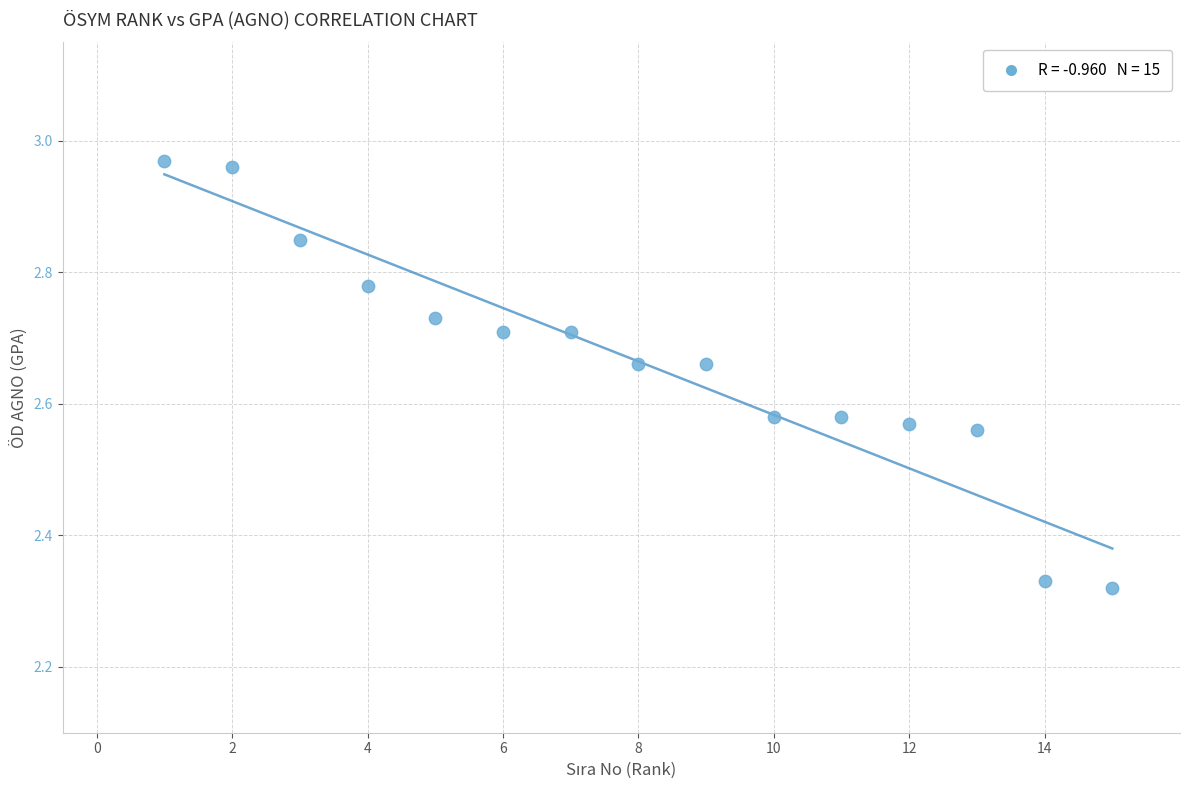

What is the range of X values (max minus min)?

14.0